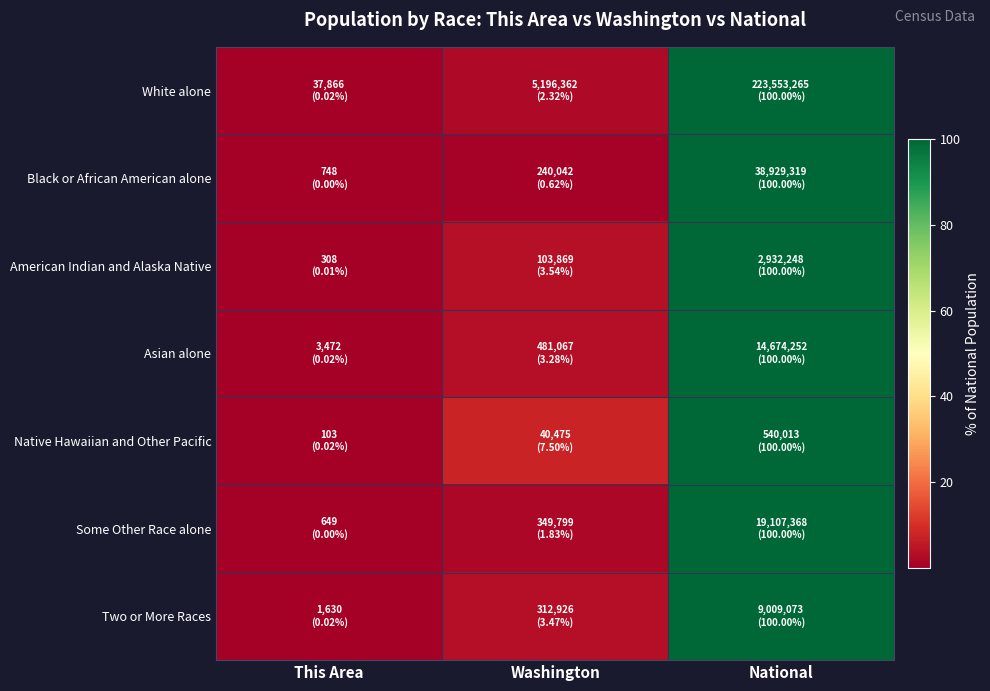

What is the total value across all series at Washington?

22.6